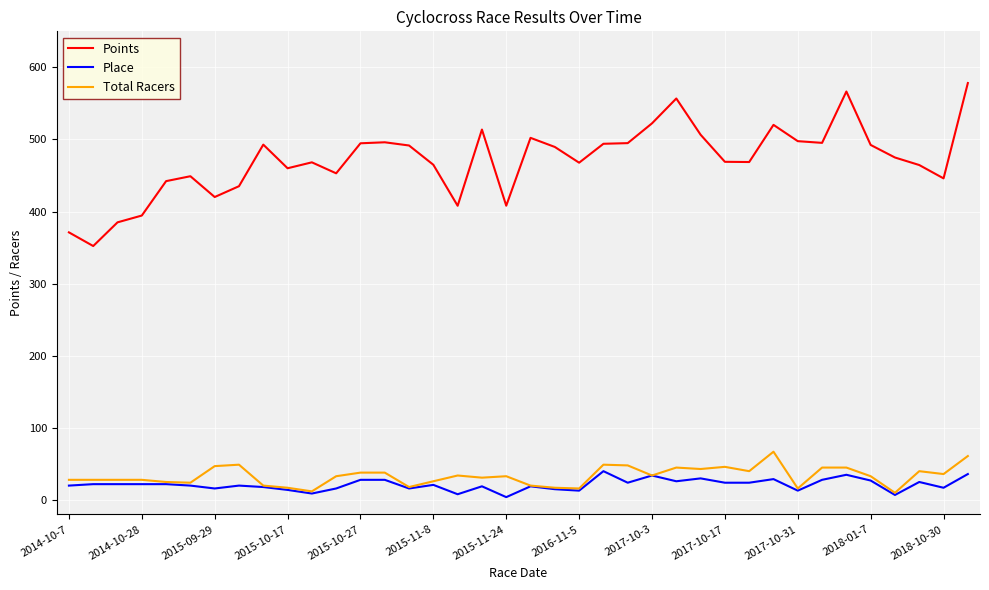

Which series has the largest range (max minus min)?

Points